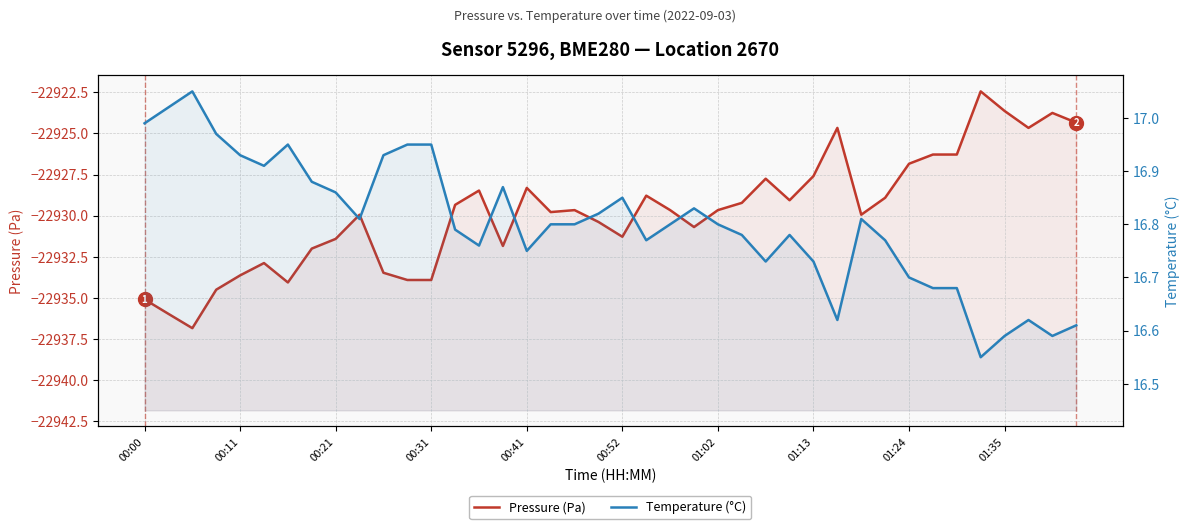

True or false: Pressure (Pa) and Temperature (°C) intersect in this chart.

False